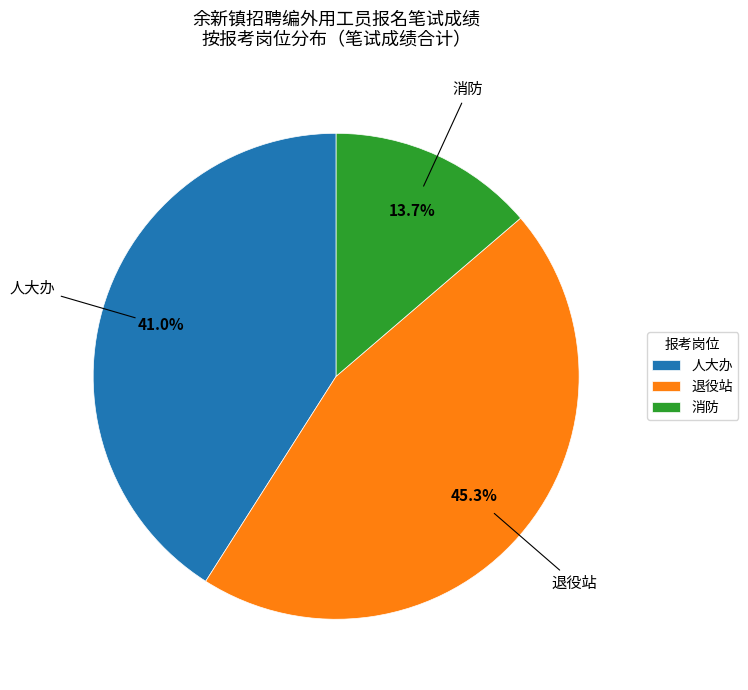

Which category has the biggest portion of the pie?

退役站